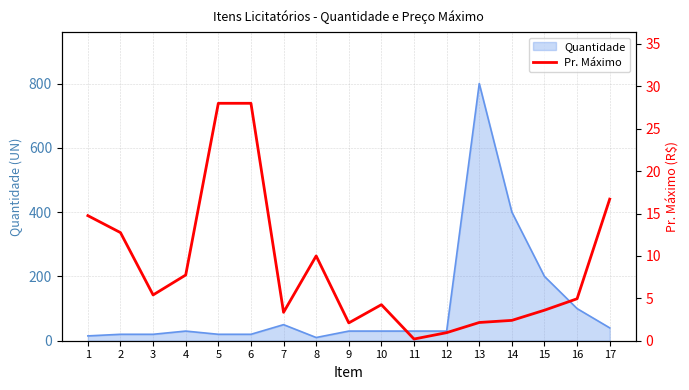

Reading left to right, what are all the values shown in this chart?

1=14.8	2=12.8	3=5.4	4=7.8	5=28.0	6=28.0	7=3.4	8=10.0	9=2.1	10=4.2	11=0.2	12=0.9	13=2.1	14=2.4	15=3.6	16=5.0	17=16.7